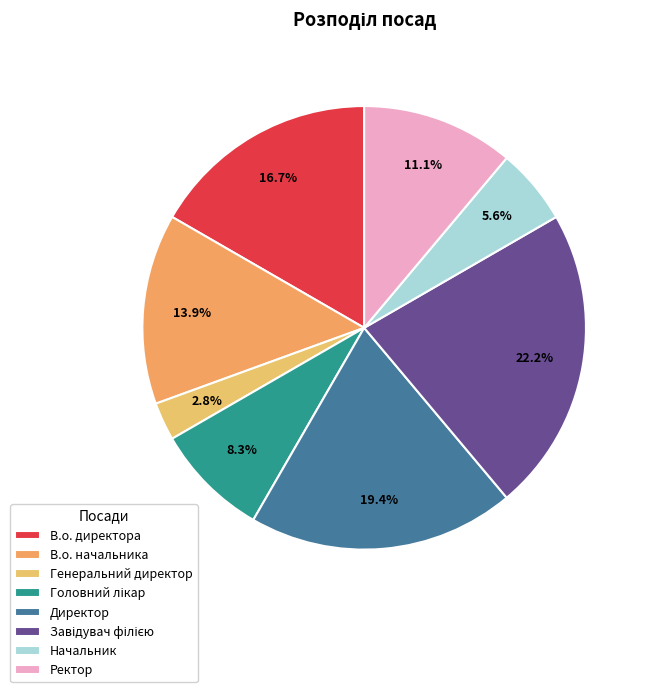

How many segments does this pie chart have?

8